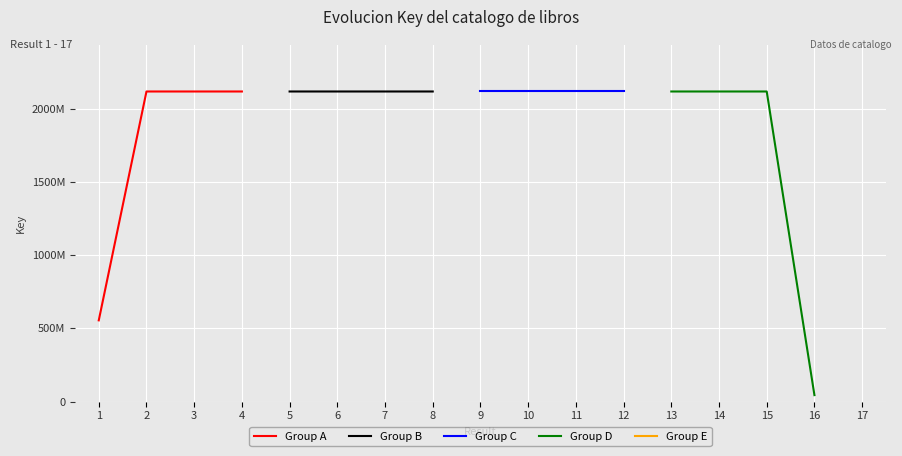

What is the value of the Group D point at the 3rd from the left?

2117878657